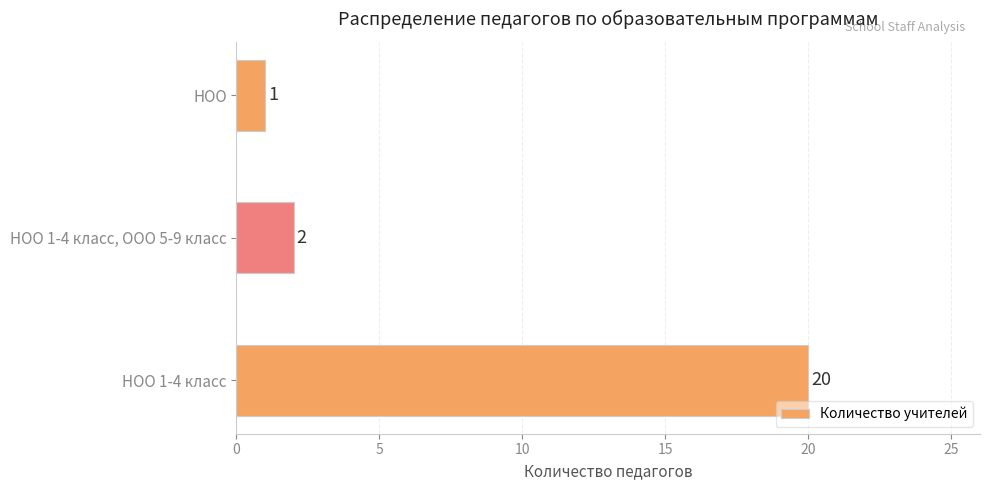

Does the chart contain stacked bars?

No